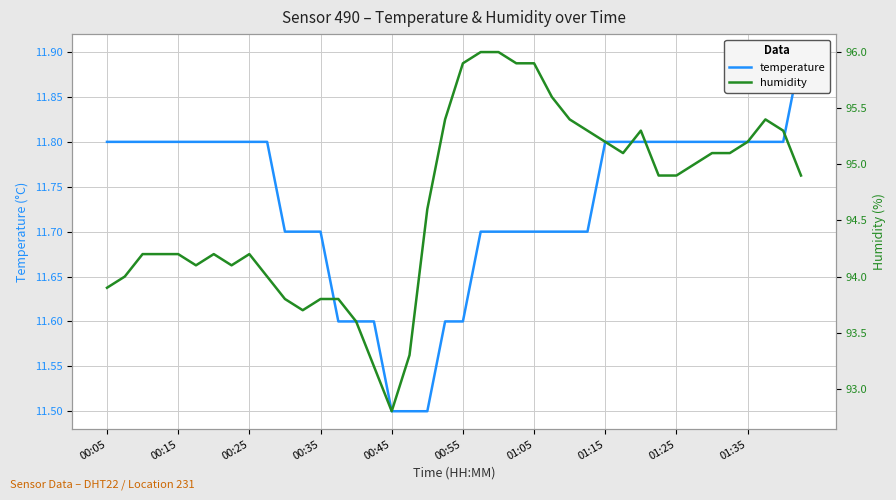

List the series in order of their overall mean, lowest first.

temperature, humidity